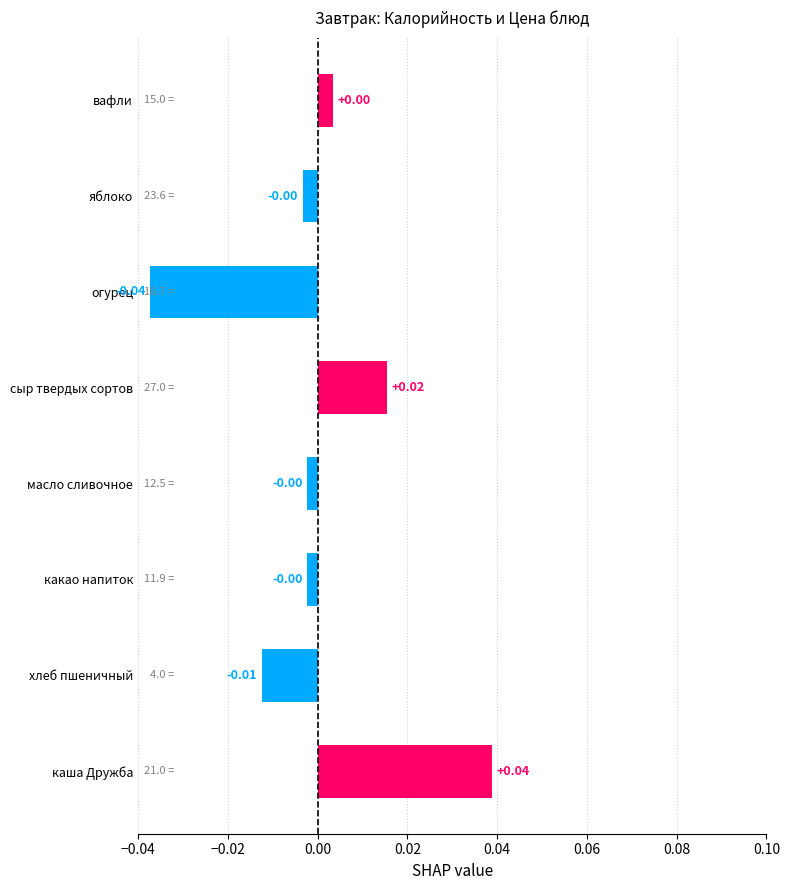

Which category has the lowest value across all series?

огурец